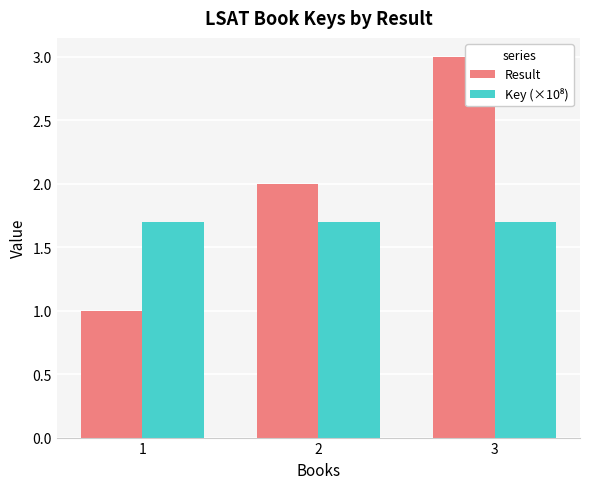

Reading left to right, transcribe all the data shown in this chart.

Result: 1=1.0	2=2.0	3=3.0
Key (×10⁸): 1=1.7	2=1.7	3=1.7